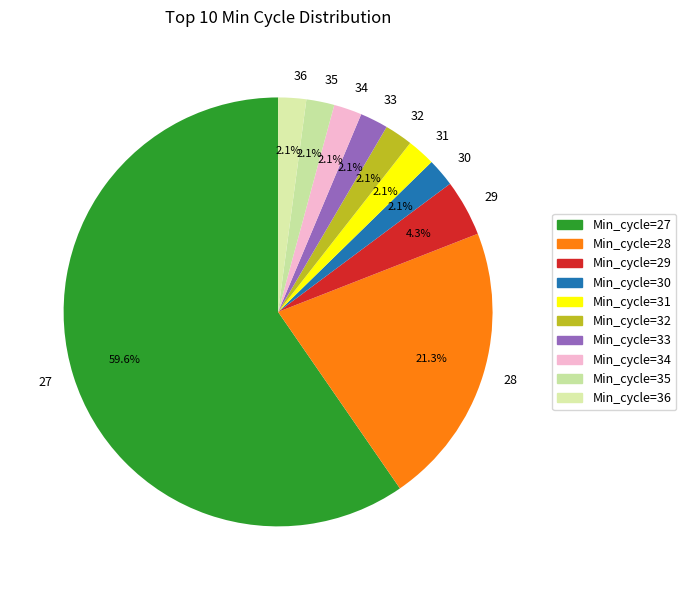

How much of the chart is everything except 28?

78.7%